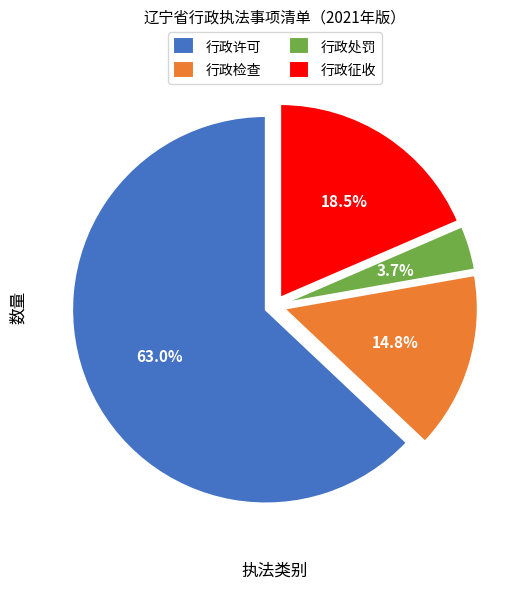

Which has a higher value, 行政征收 or 行政处罚?

行政征收